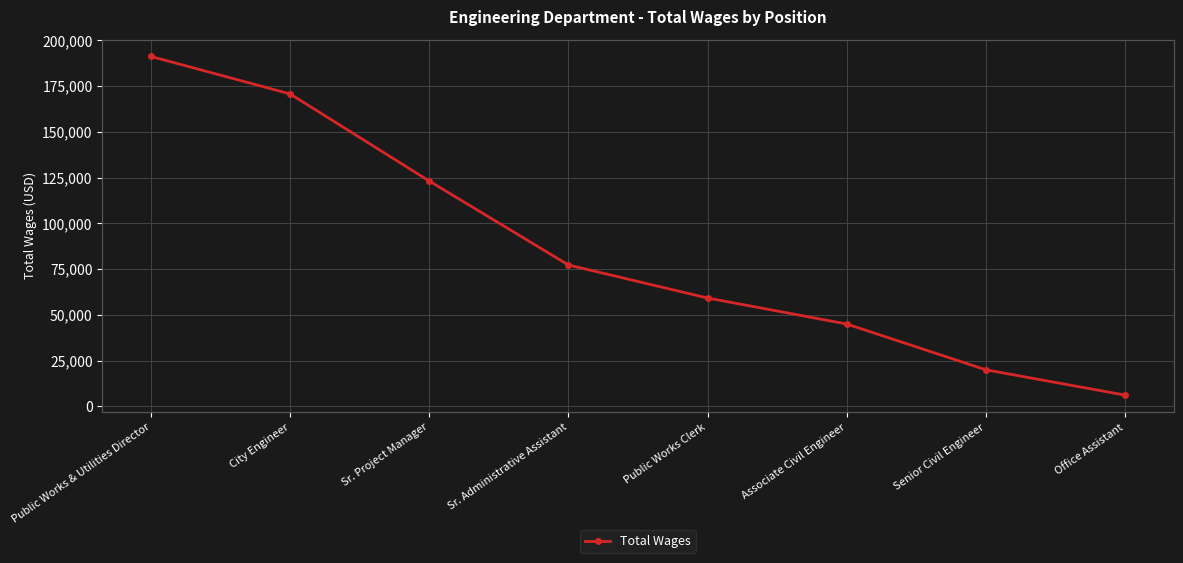

Reading left to right, extract all data points from this chart.

Public Works & Utilities Director=191158	City Engineer=170680	Sr. Project Manager=123097	Sr. Administrative Assistant=77236	Public Works Clerk=59188	Associate Civil Engineer=44991	Senior Civil Engineer=19977	Office Assistant=6160